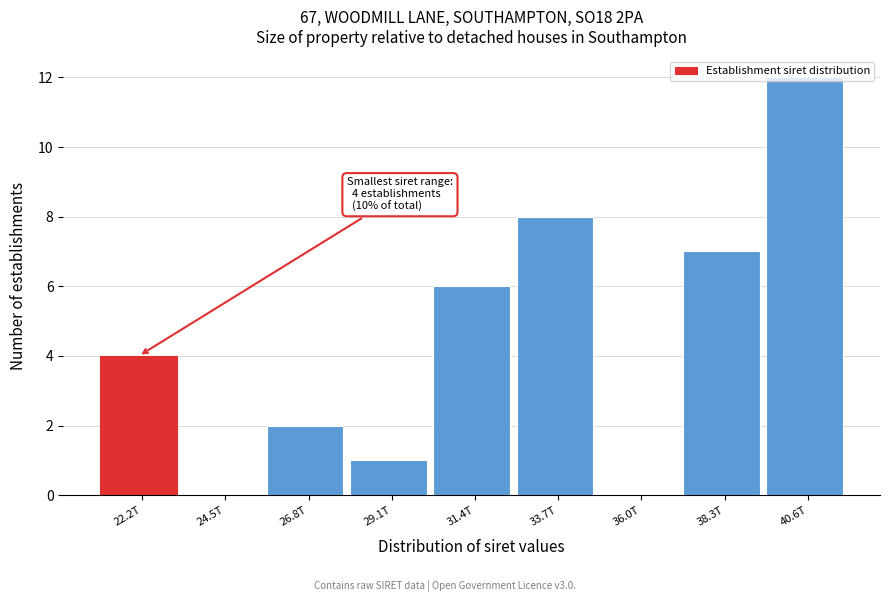

Which has a higher value, 31.4T or 24.5T?

31.4T